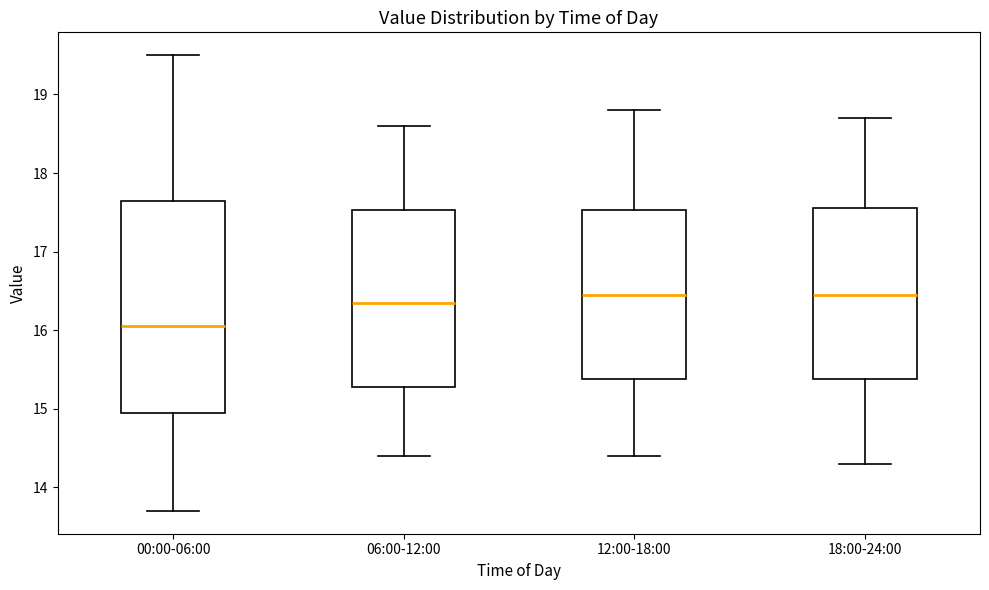

Reading left to right, transcribe this box plot: for each box, give where its median line is, the range the box spans, and where its two whiskers end, as read against the y-axis. The values are not printed on the chart, so give them approximately, as read against the axis.

00:00-06:00: median 16.1, box 14.9 to 17.6, whiskers 13.7 to 19.5
06:00-12:00: median 16.4, box 15.3 to 17.5, whiskers 14.4 to 18.6
12:00-18:00: median 16.5, box 15.4 to 17.5, whiskers 14.4 to 18.8
18:00-24:00: median 16.5, box 15.4 to 17.6, whiskers 14.3 to 18.7